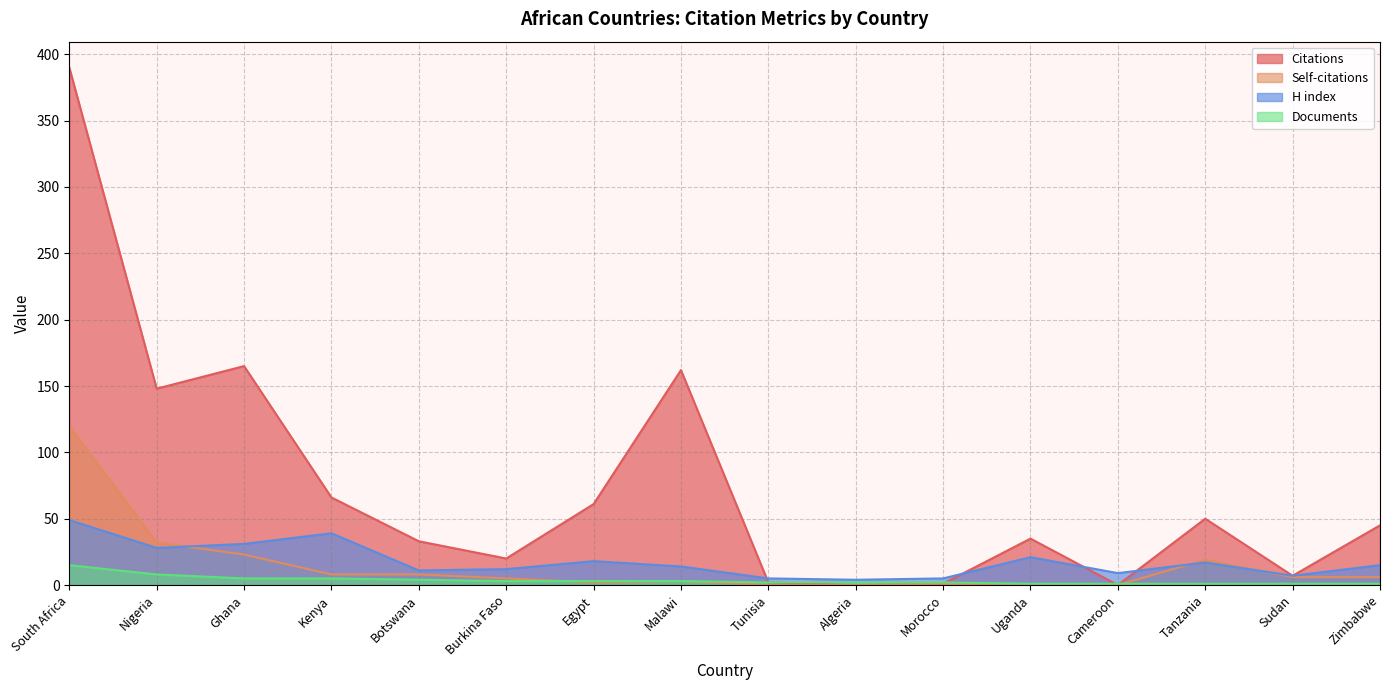

Which has a higher value, Burkina Faso or Tanzania?

Tanzania